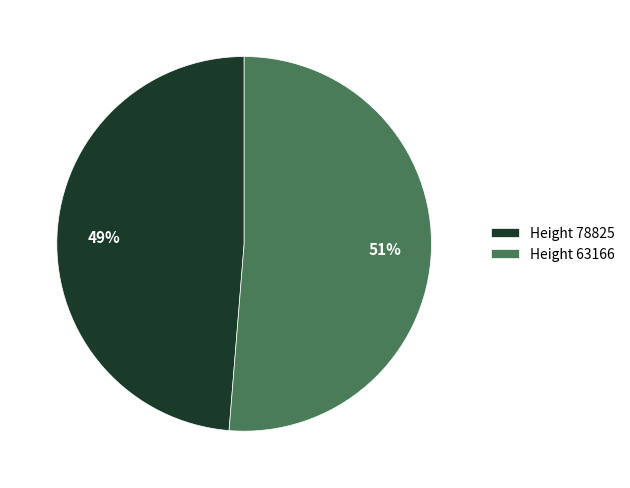

How many slices are in this pie chart?

2